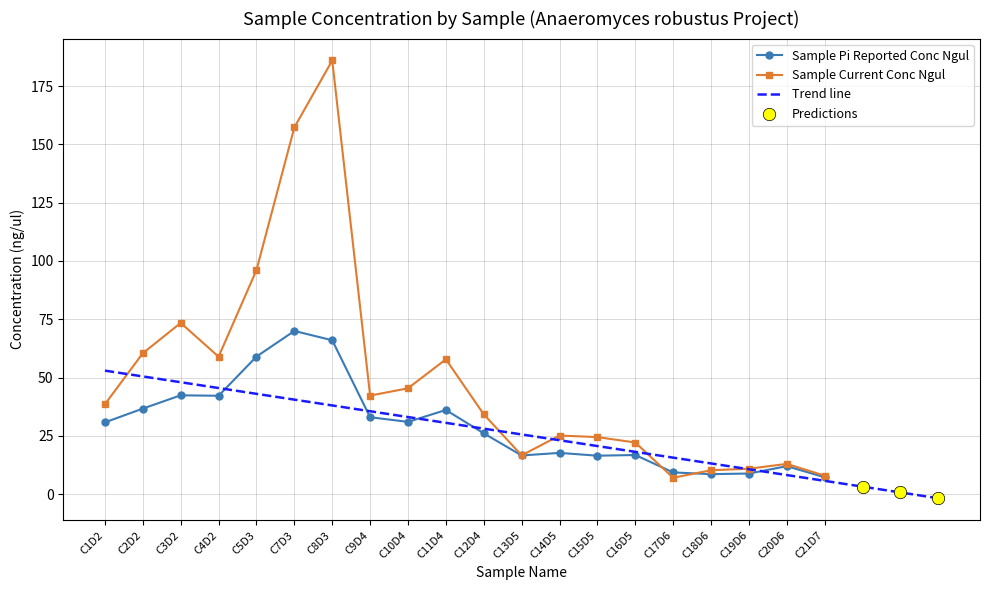

Which series reaches the minimum Y coordinate?

Sample Current Conc Ngul